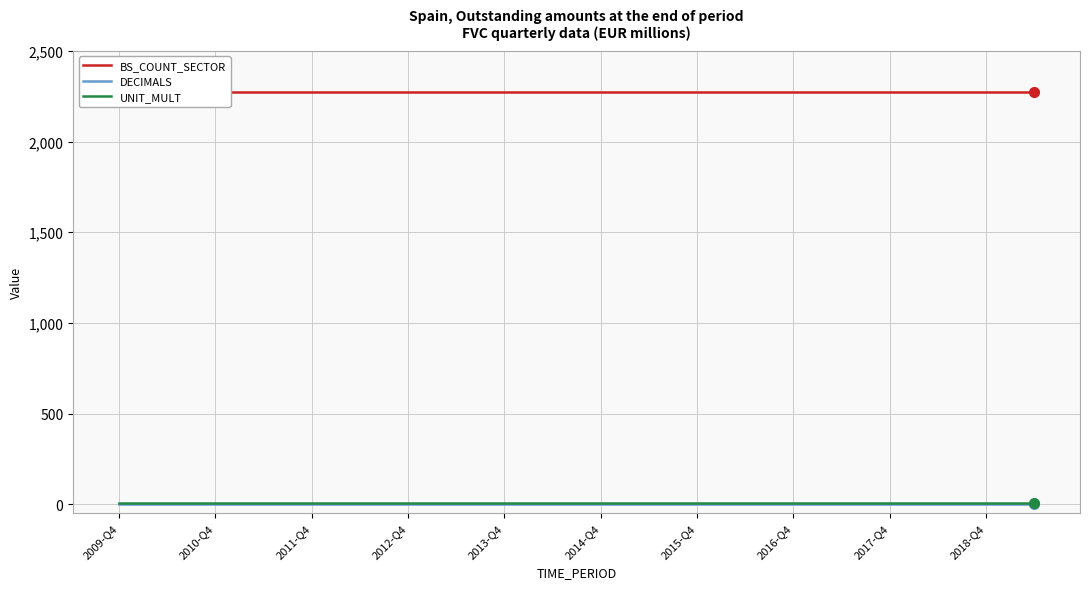

Between 15 and 18, which series saw the biggest shift?

BS_COUNT_SECTOR